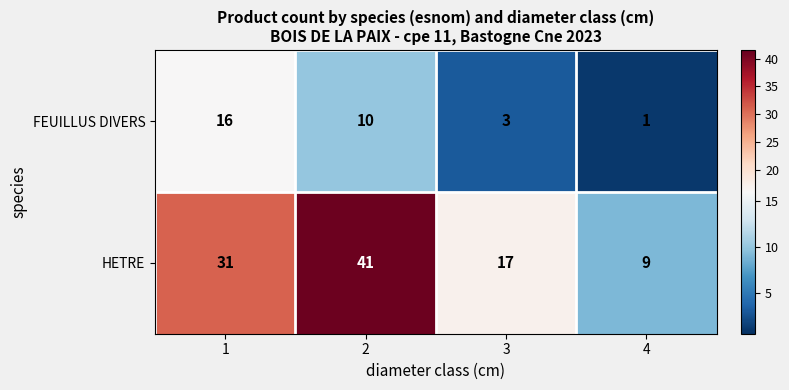

Rank the categories by FEUILLUS DIVERS value from highest to lowest.

1, 2, 3, 4